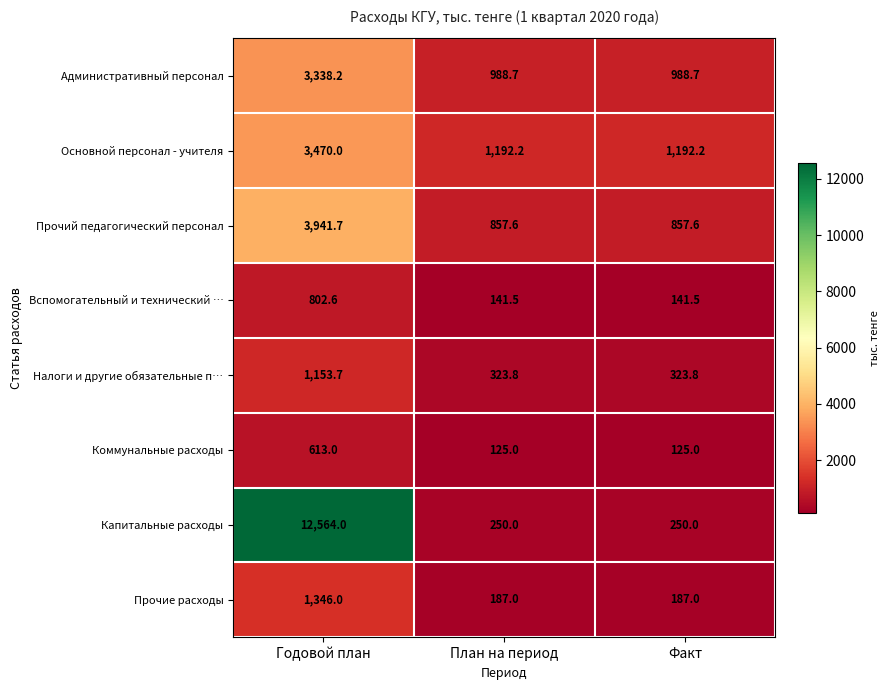

The value of Прочий педагогический персонал at План на период is 857.6. True or false?

True